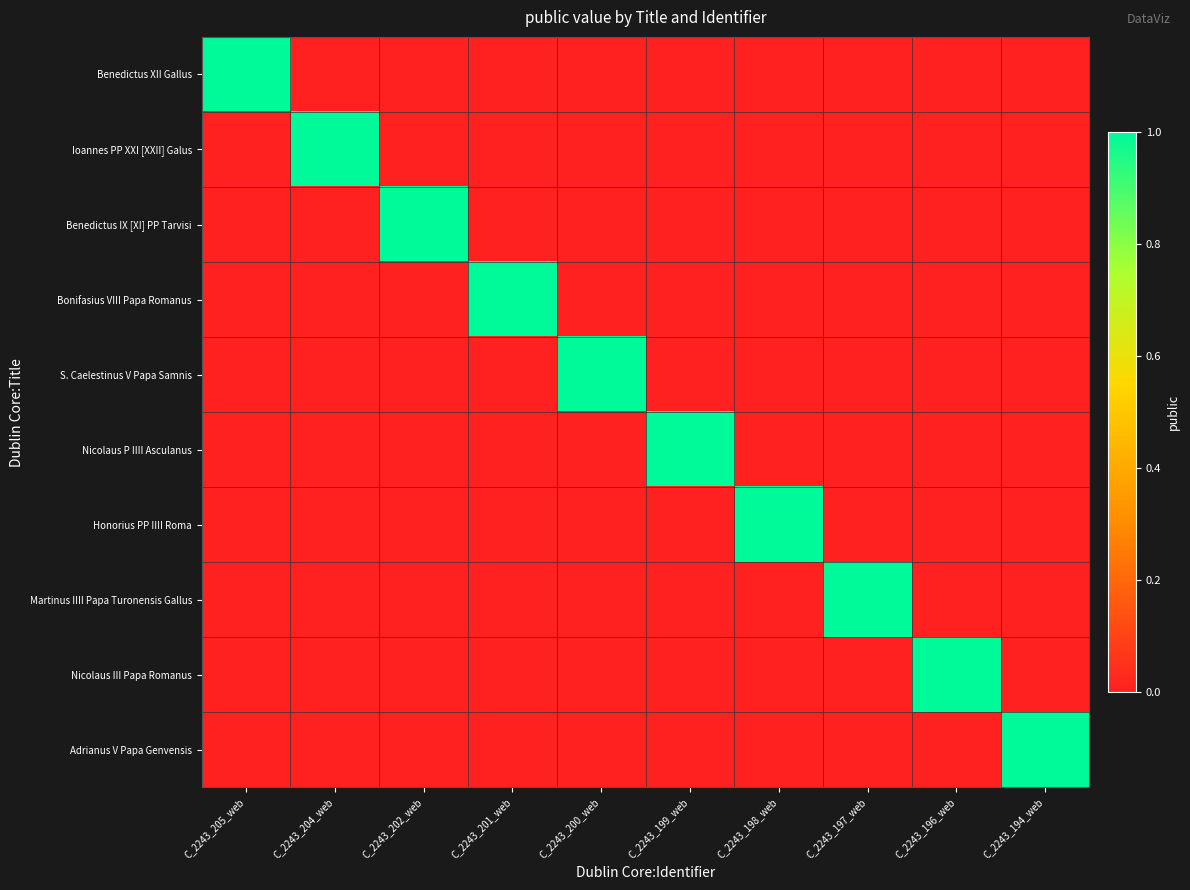

At which category is the sum across all series the highest?

C_2243_205_web